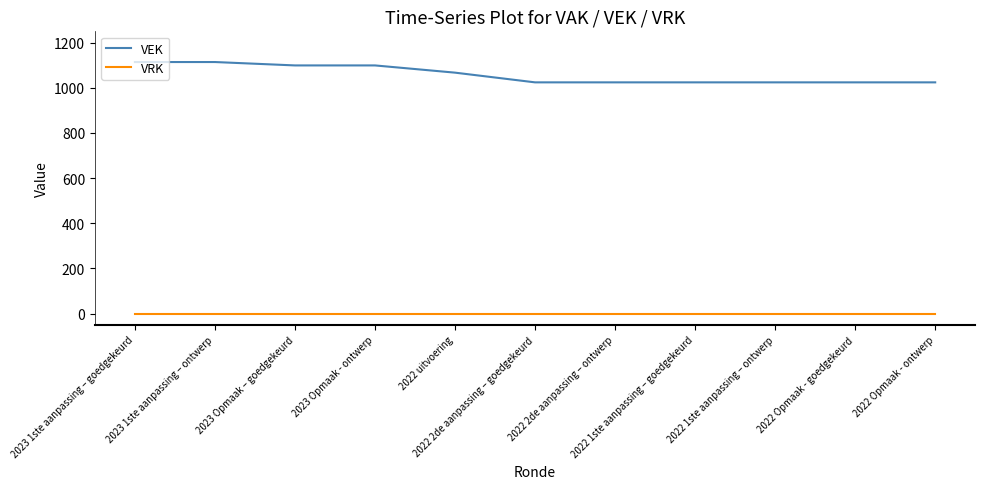

List the series in order of their peak value, highest first.

VEK, VRK